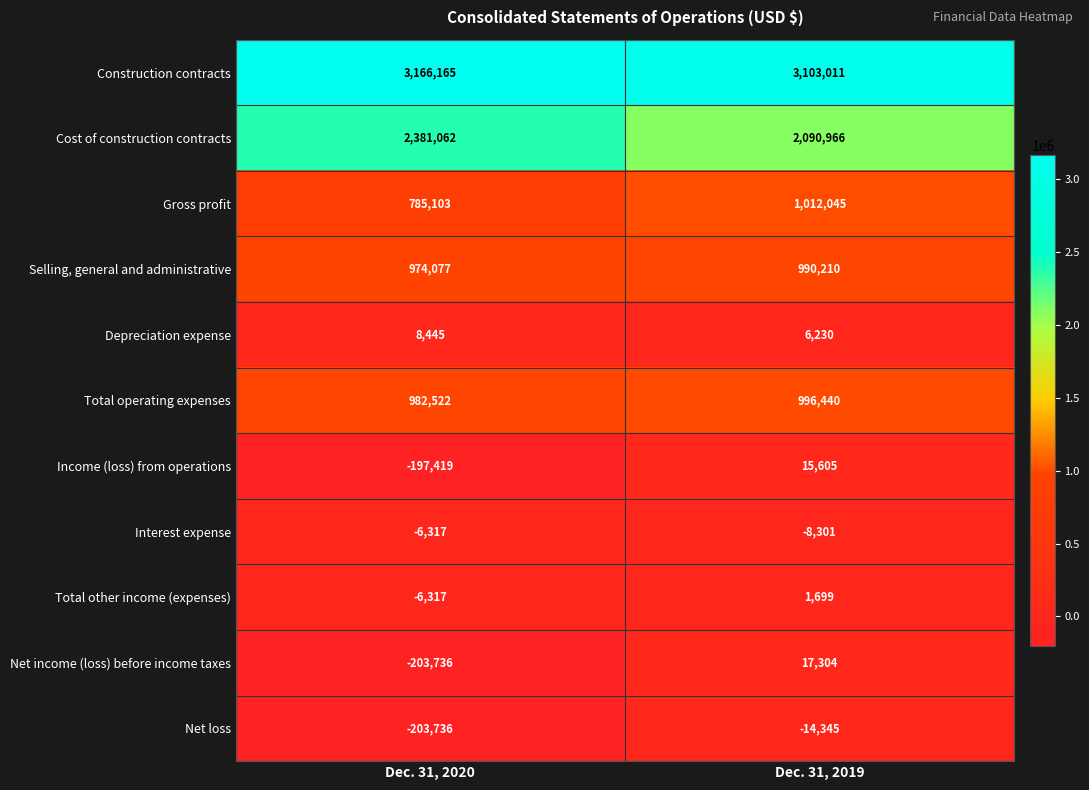

What is the maximum value shown in the chart?

3166165